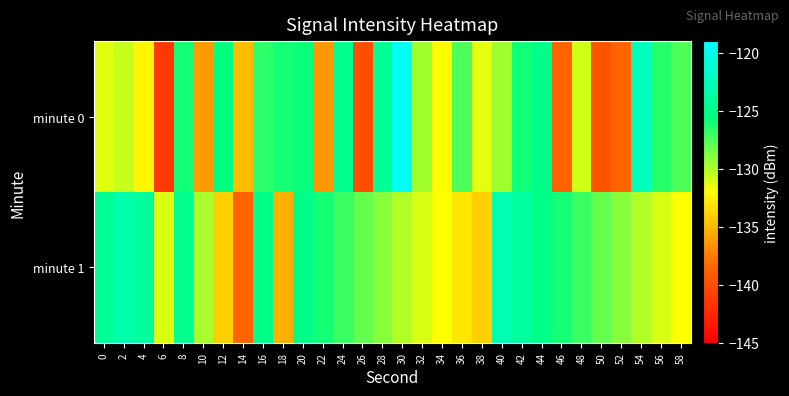

List the series in order of their overall mean, highest first.

minute 1, minute 0